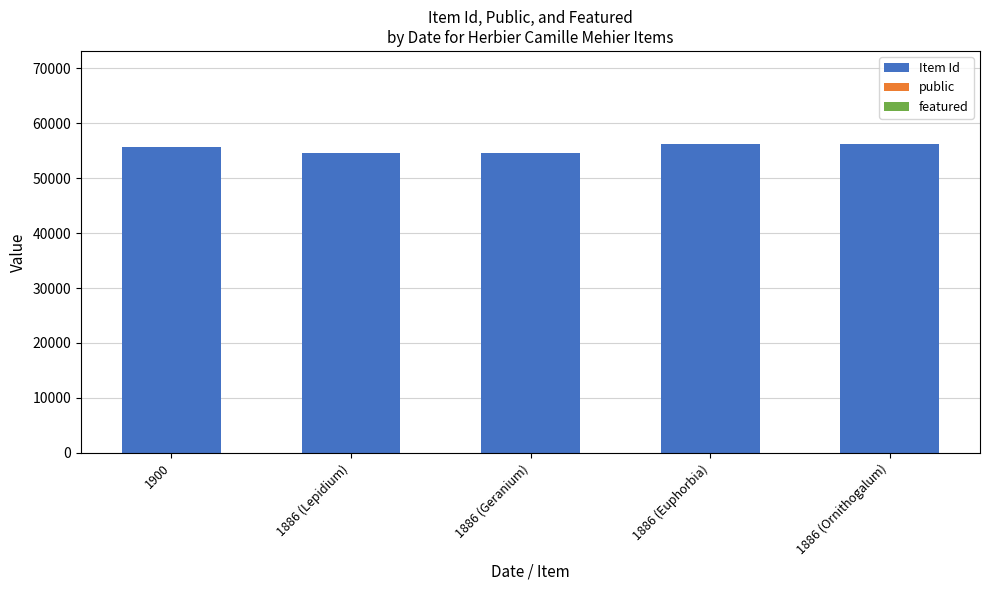

What is the sum of the Item Id values at 1886 (Euphorbia) and 1886 (Geranium)?

110718